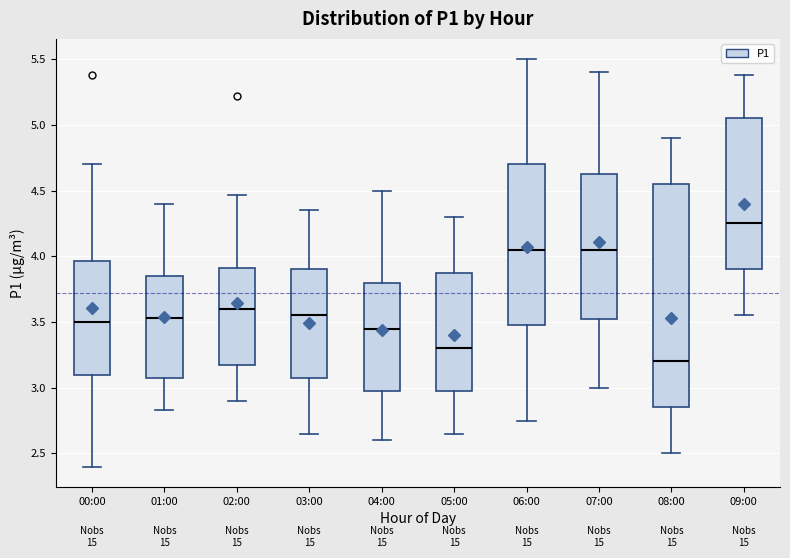

Which box has the lowest median line?

08:00